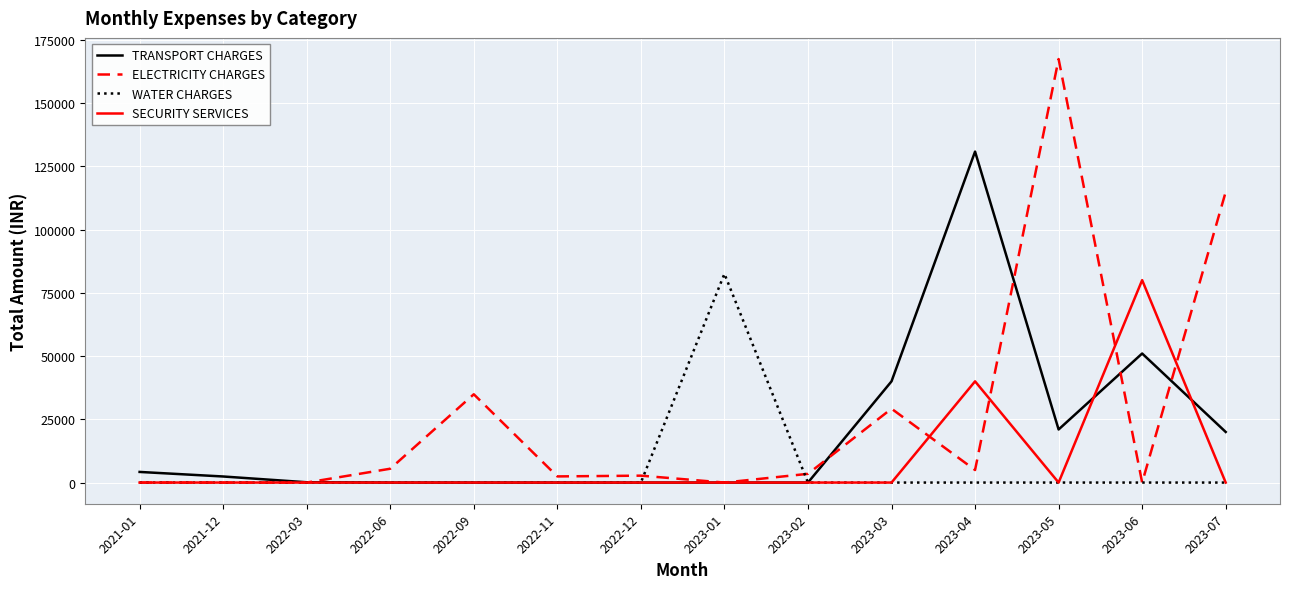

At which label is ELECTRICITY CHARGES closest to 83680?

2023-07